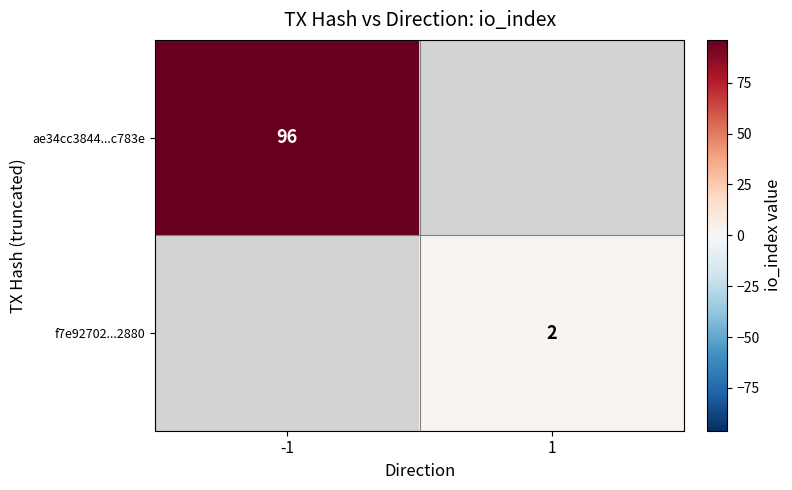

True or false: ae34cc3844...c783e has a value of 145 at -1.

False